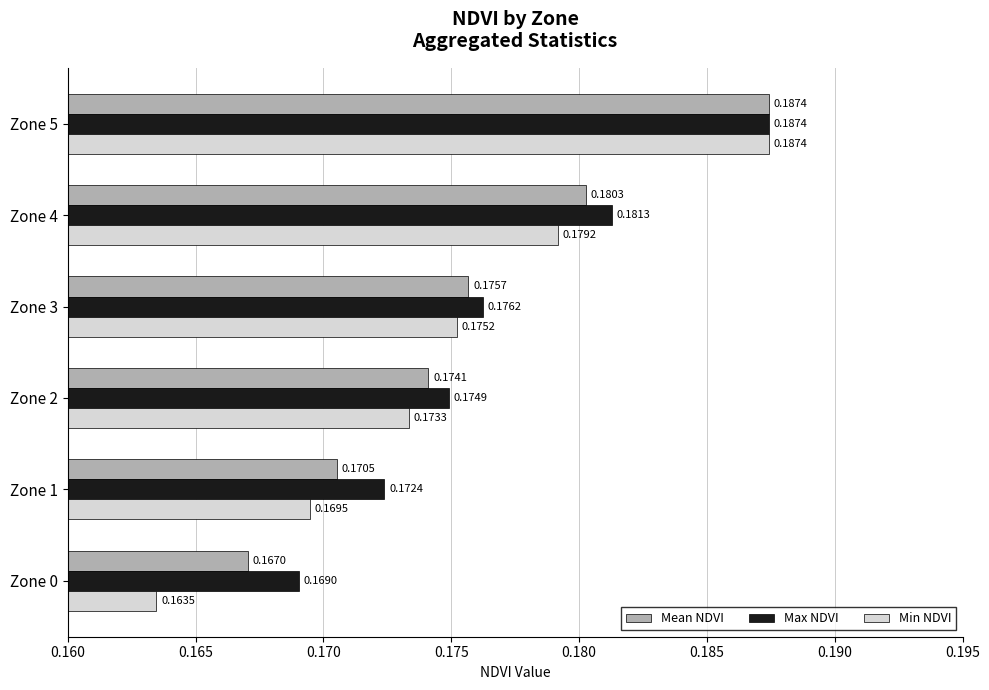

Which series has the largest range (max minus min)?

Min NDVI